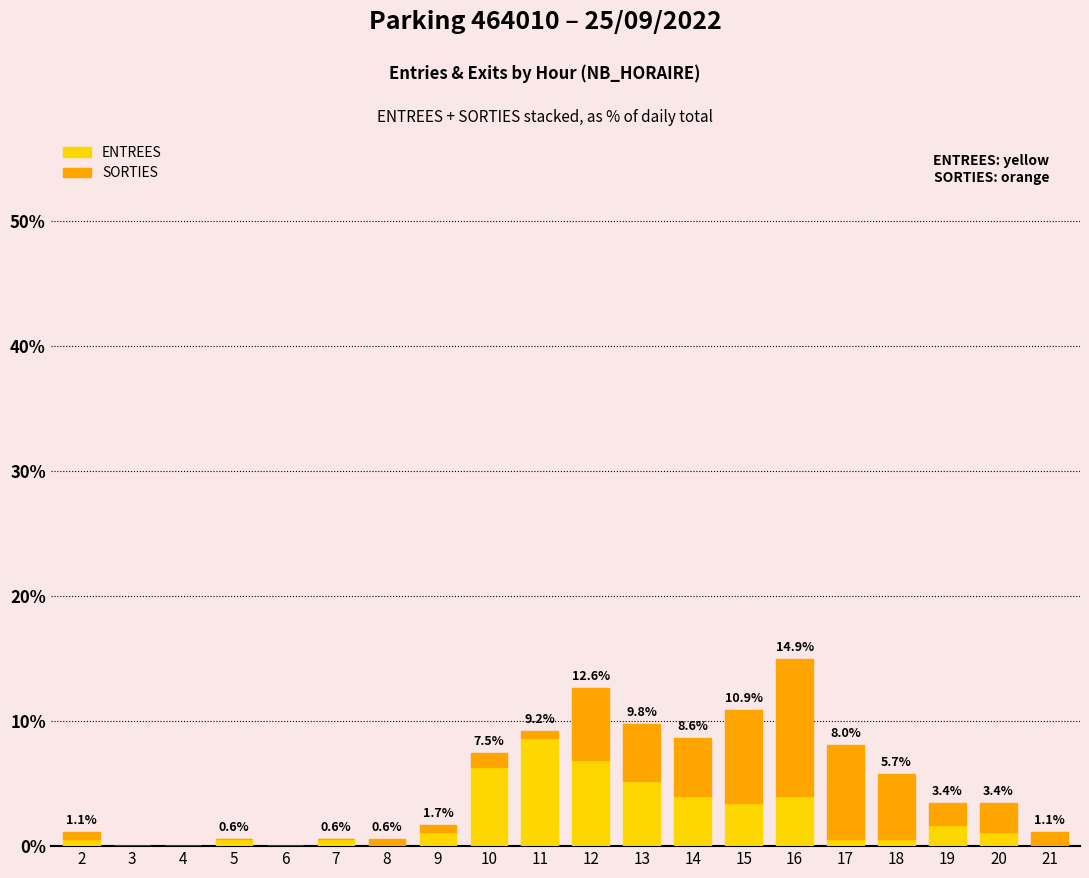

At which category is the sum across all series the highest?

16